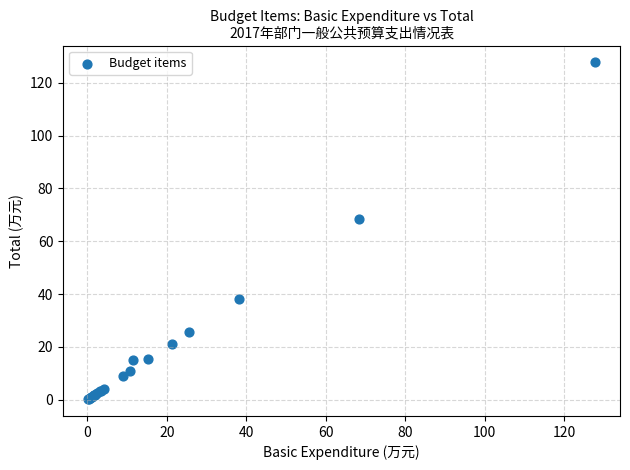

What Y value in the scatter plot is closest to 64?

68.3